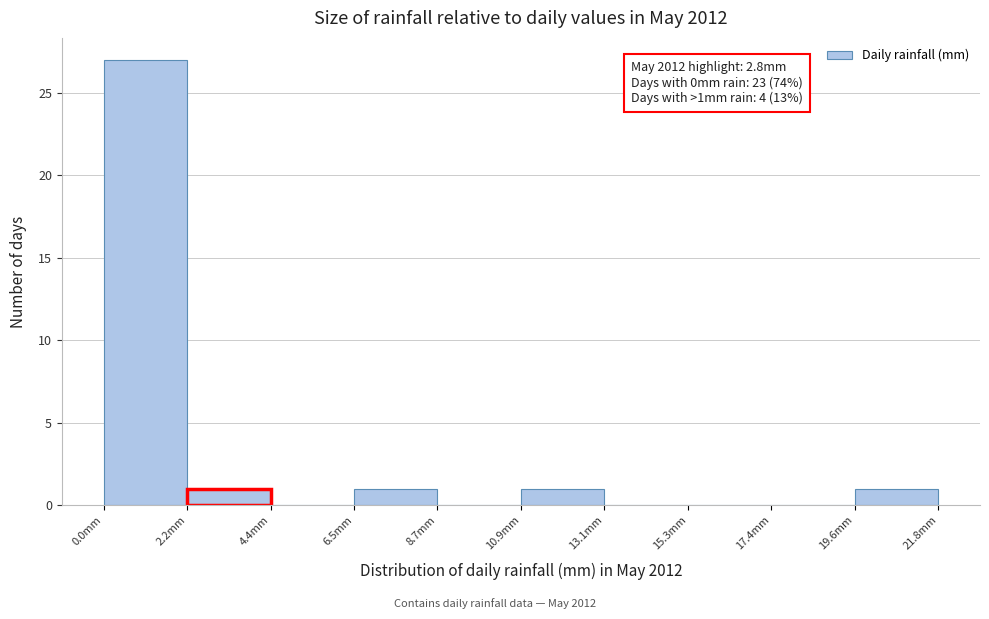

Which range on the x-axis has the tallest bar?

0.0 to 2.0